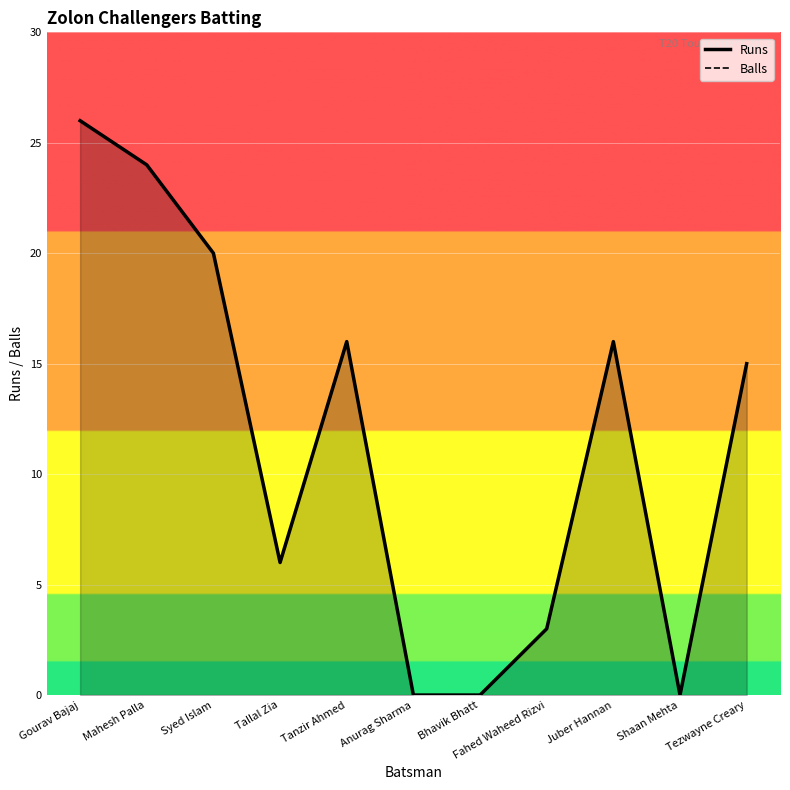

What are all the series names shown in the legend?

Runs, Balls